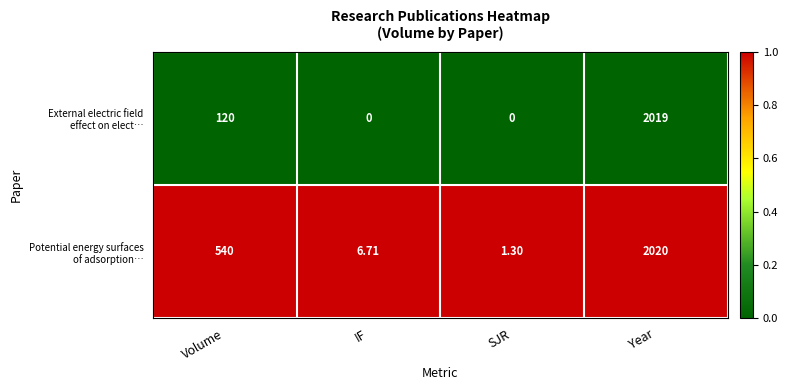

What is the difference between the highest and lowest values at Volume?

420.0